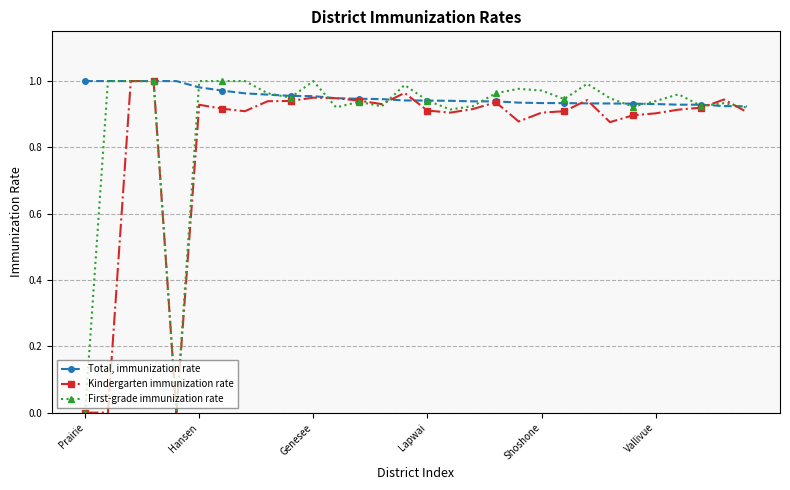

Which series has the largest total across all categories?

Total, immunization rate